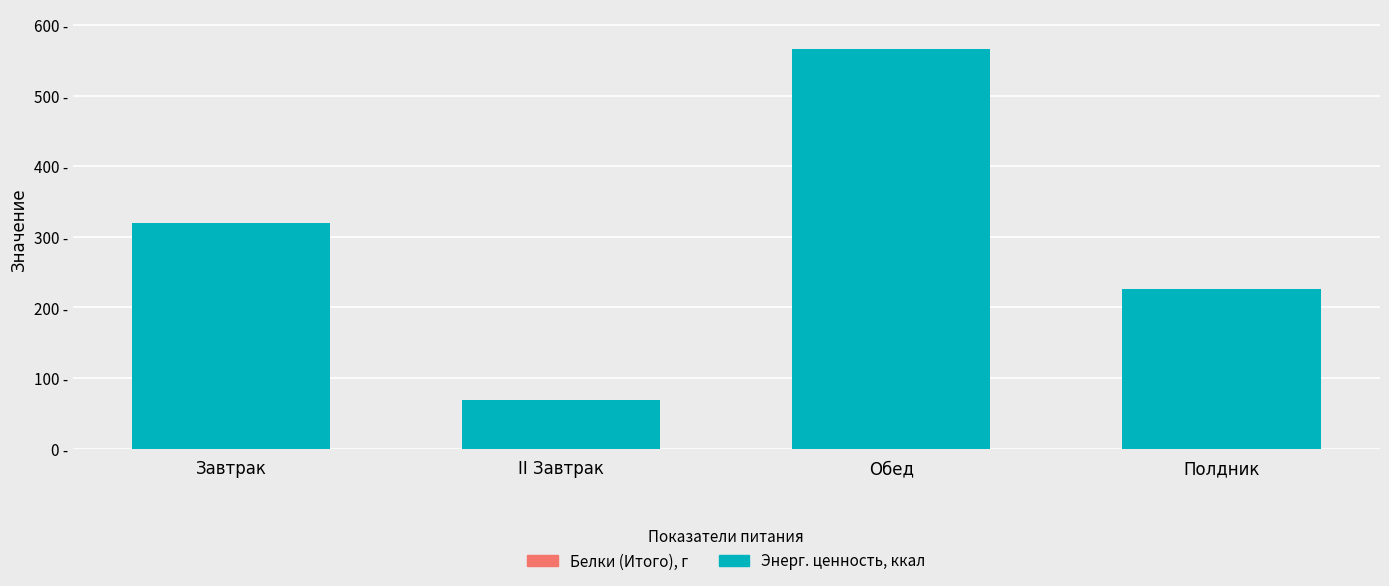

List the series in order of their peak value, lowest first.

Белки (Итого), г, Энерг. ценность, ккал